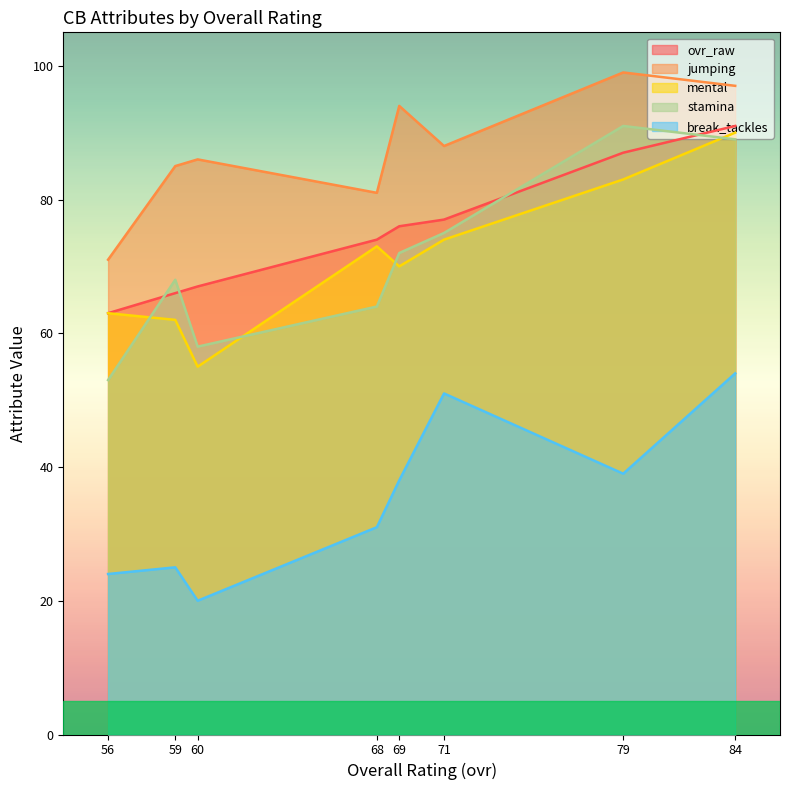

True or false: ovr_raw has a value of 98 at 56.

False